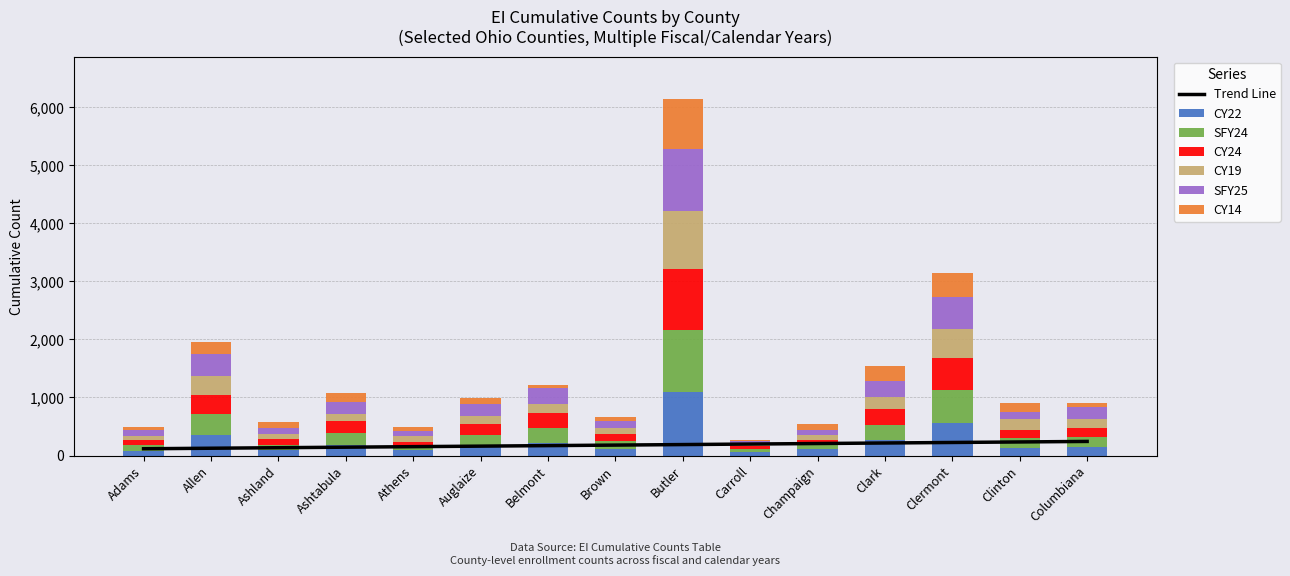

Which has a higher value, Allen or Belmont?

Allen